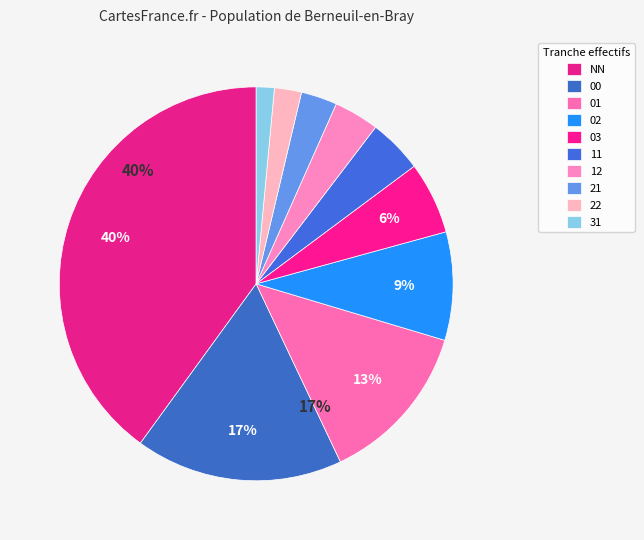

Count the number of slices in the pie.

10